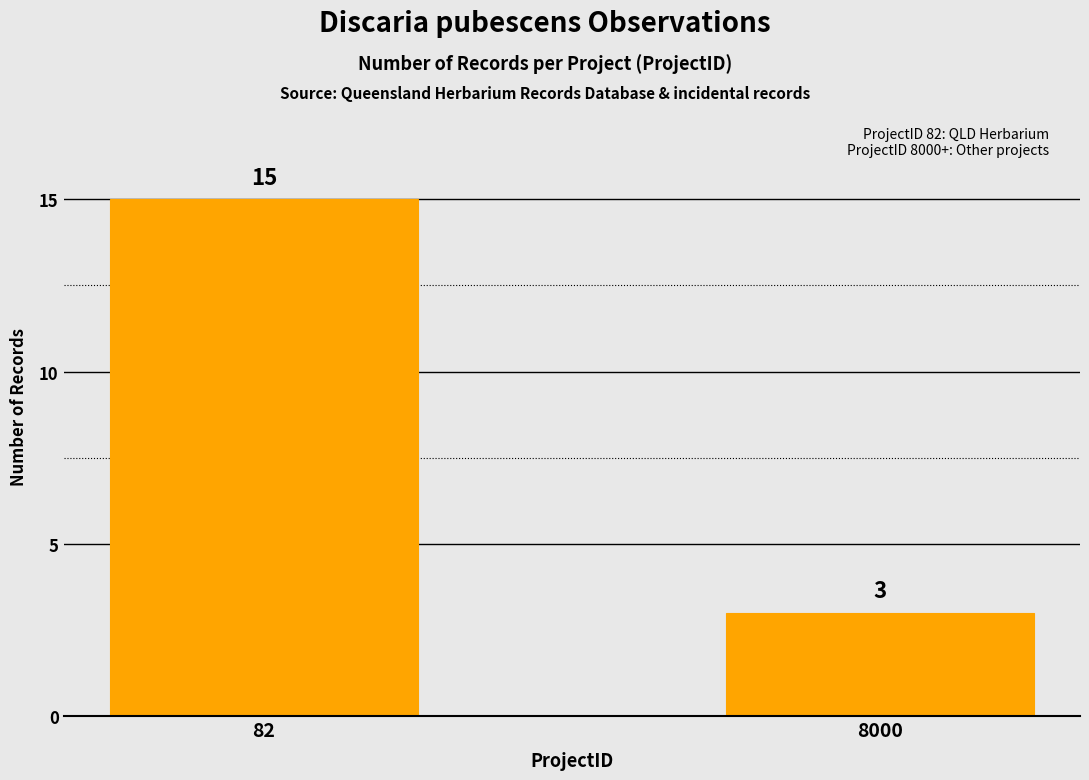

Rank the categories by value from lowest to highest.

8000, 82